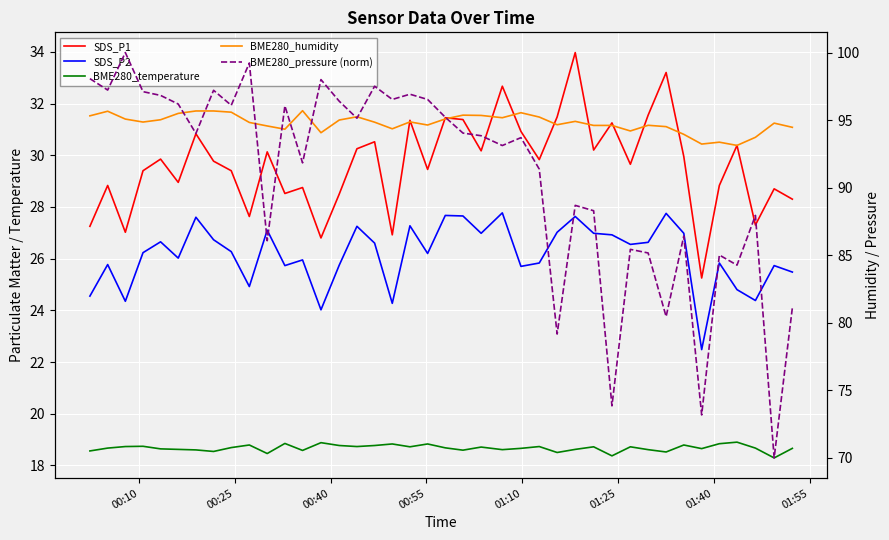

Reading left to right, list all the values displayed in this chart.

SDS_P1: 27.2	28.8	27.0	29.4	29.9	28.9	30.8	29.8	29.4	27.6	30.1	28.5	28.8	26.8	28.5	30.2	30.5	26.9	31.4	29.4	31.4	31.4	30.2	32.7	30.9	29.8	31.5	34.0	30.2	31.2	29.6	31.6	33.2	29.9	25.2	28.8	30.4	27.3	28.7	28.3
SDS_P2: 24.6	25.8	24.4	26.2	26.6	26.0	27.6	26.7	26.3	24.9	27.1	25.7	25.9	24.0	25.8	27.2	26.6	24.3	27.3	26.2	27.7	27.6	27.0	27.8	25.7	25.8	27.0	27.6	27.0	26.9	26.6	26.6	27.8	27.0	22.5	25.8	24.8	24.4	25.7	25.5
BME280_temperature: 18.6	18.7	18.7	18.7	18.6	18.6	18.6	18.5	18.7	18.8	18.5	18.9	18.6	18.9	18.8	18.7	18.8	18.8	18.7	18.8	18.7	18.6	18.7	18.6	18.7	18.7	18.5	18.6	18.7	18.4	18.7	18.6	18.5	18.8	18.6	18.8	18.9	18.7	18.3	18.7
BME280_humidity: 95.3	95.7	95.1	94.9	95.0	95.5	95.7	95.7	95.6	94.8	94.6	94.3	95.7	94.1	95.0	95.2	94.8	94.4	94.9	94.6	95.1	95.4	95.3	95.2	95.5	95.2	94.7	94.9	94.6	94.6	94.2	94.6	94.5	94.0	93.2	93.4	93.1	93.7	94.8	94.5
BME280_pressure (norm): 98.1	97.2	100.0	97.1	96.8	96.2	94.0	97.2	96.1	99.2	86.1	96.1	91.8	98.0	96.4	95.1	97.5	96.5	96.9	96.5	95.2	94.0	93.8	93.1	93.7	91.4	79.2	88.7	88.3	73.9	85.4	85.2	80.5	86.4	73.2	85.0	84.3	87.9	70.0	81.1